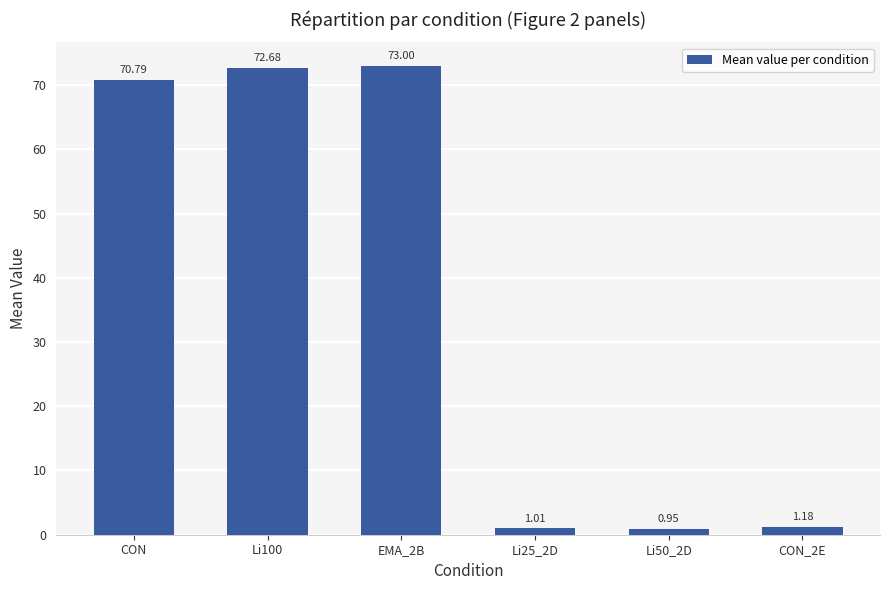

The value at Li100 is 72.7. True or false?

True